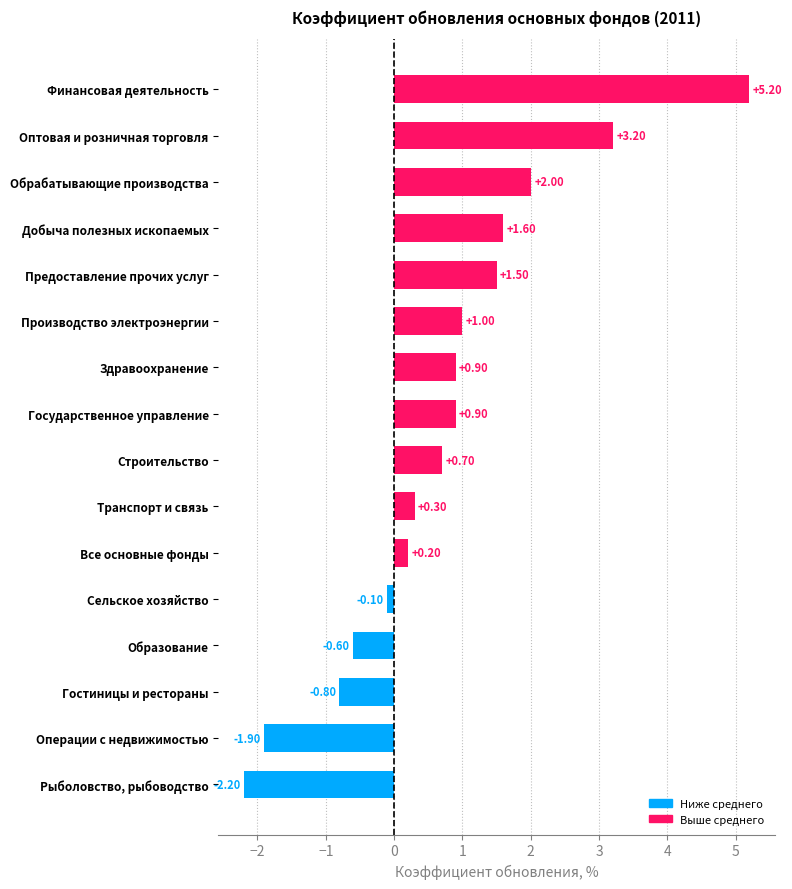

Between Все основные фонды and Производство электроэнергии, which is larger?

Производство электроэнергии